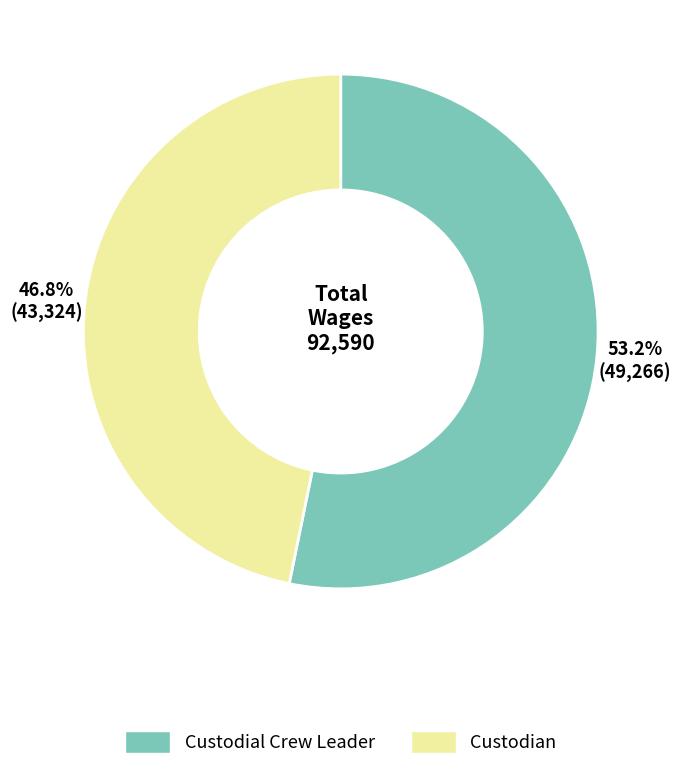

Rank the categories by value from highest to lowest.

Custodial Crew Leader, Custodian